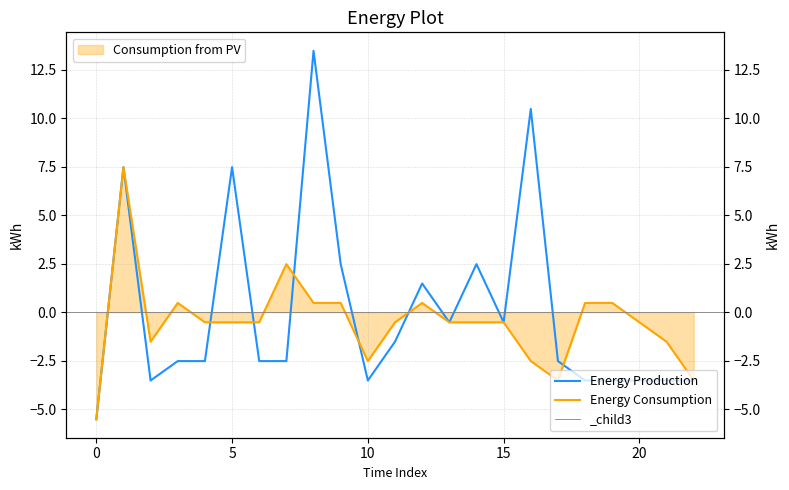

What is the highest value of the Energy Production series?

13.5